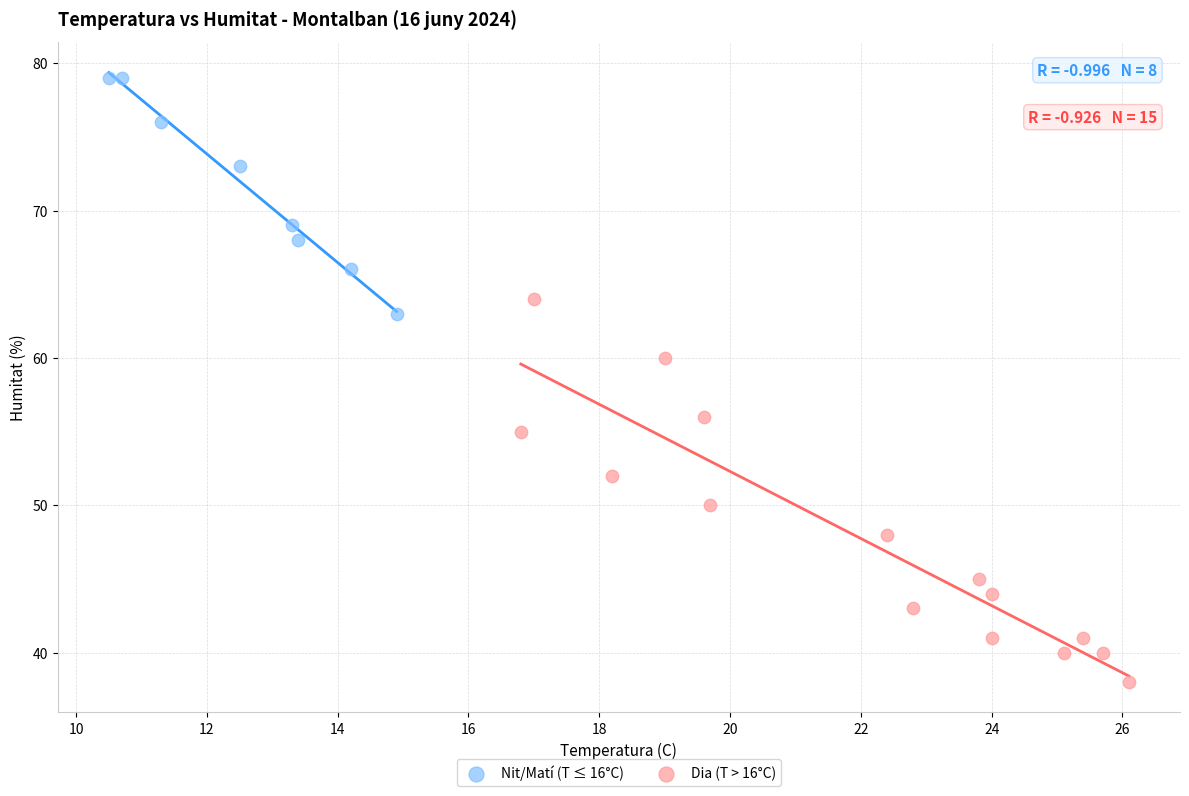

Which series has the widest spread of Y values?

Dia (T > 16°C)